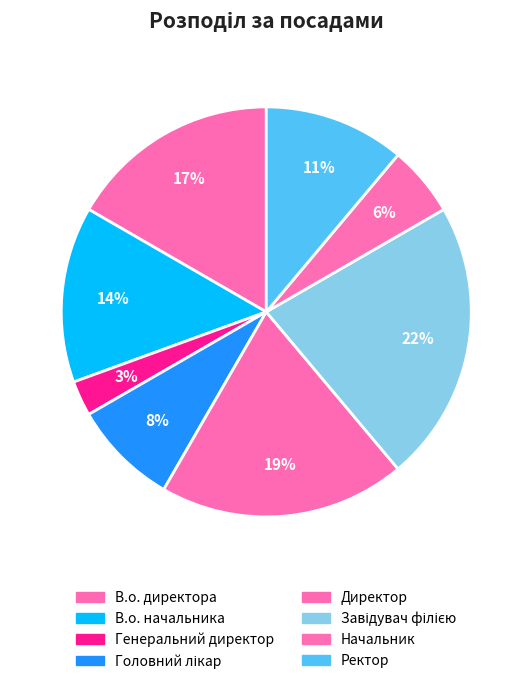

Is it true that Директор is 34% of the pie?

False